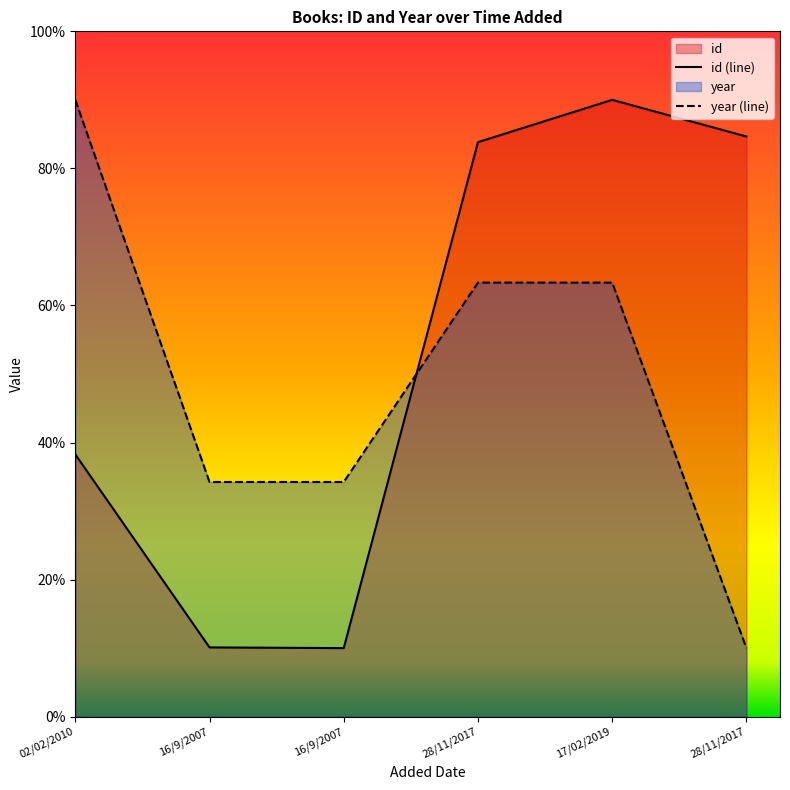

Where does the id series first go above 83?

28/11/2017